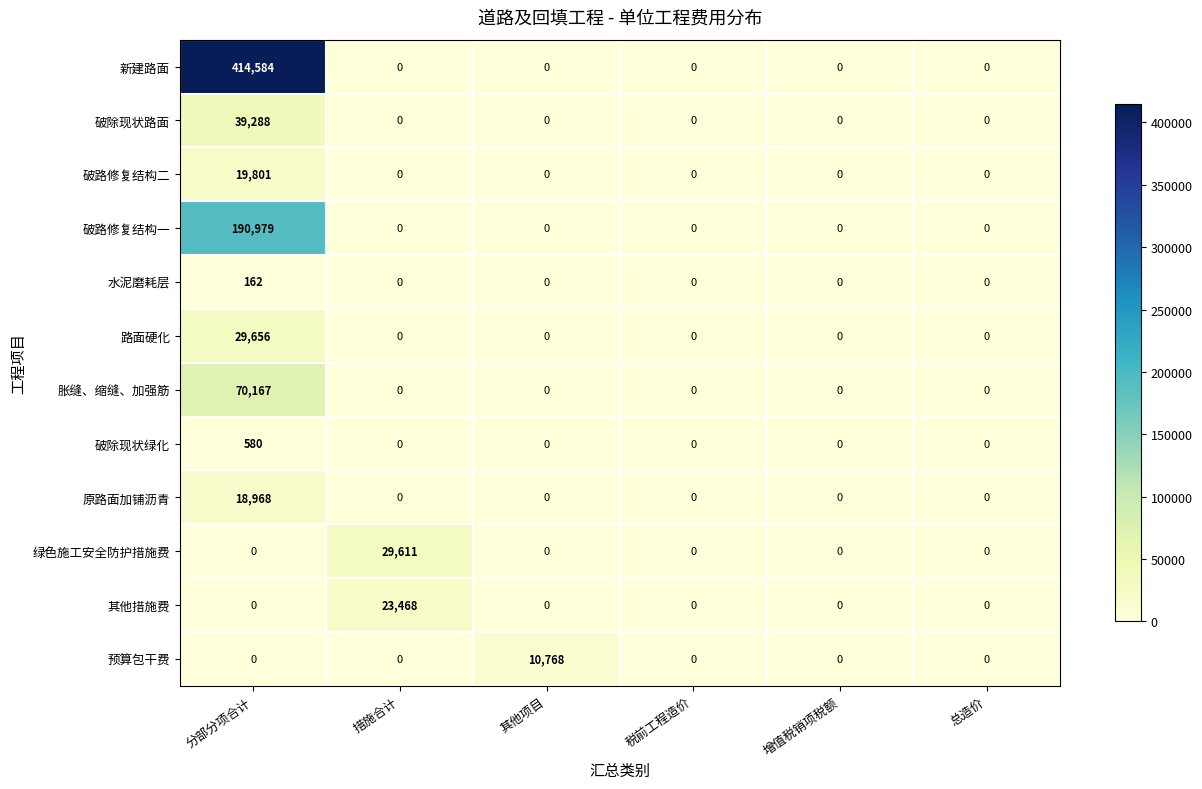

How many data points does each series have?

6